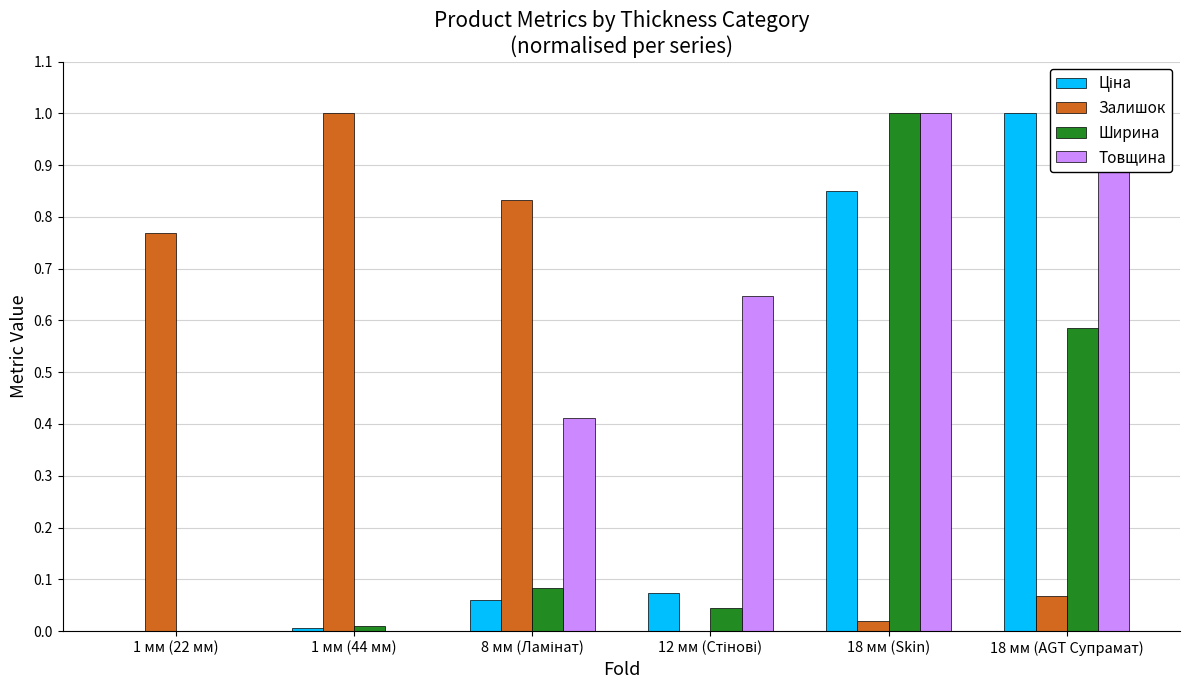

Which series changed the most between 1 мм (44 мм) and 8 мм (Ламінат)?

Товщина